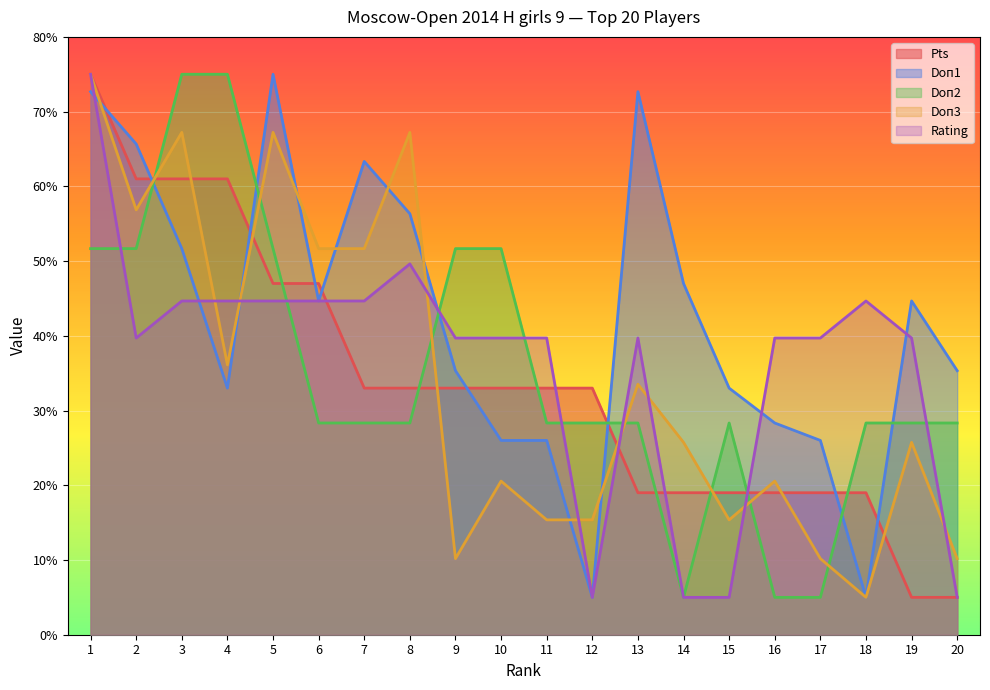

What is the approximate value of Rating at 15?

5.0